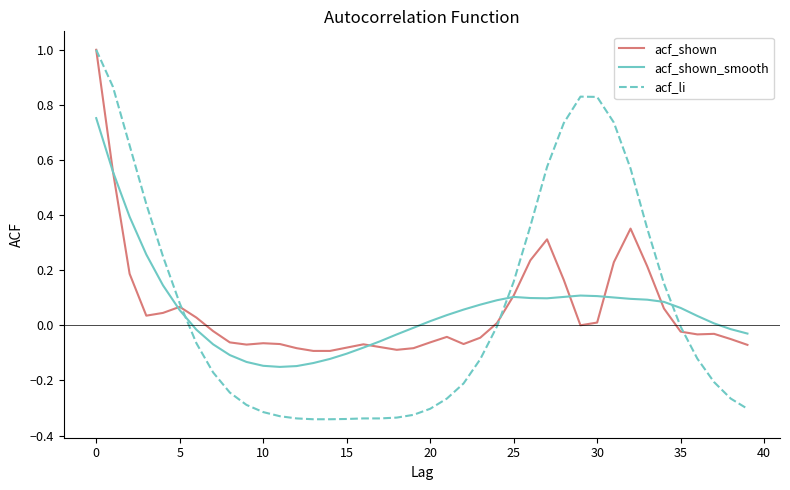

Which series has the widest spread of values?

acf_li